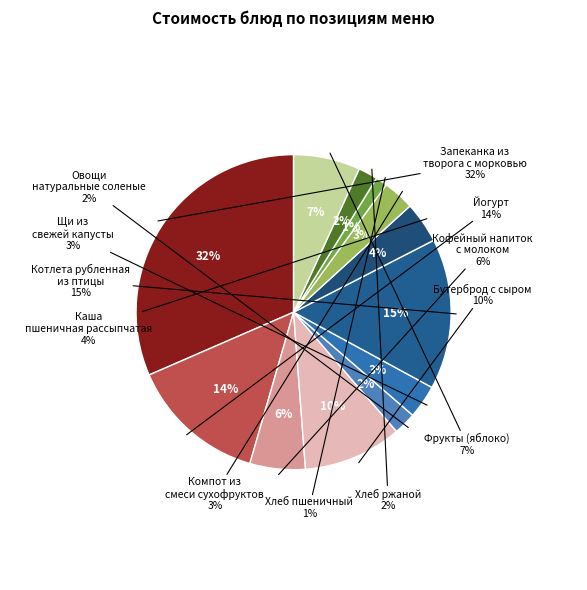

Does Бутерброд с сыром represent more than half of the total?

No